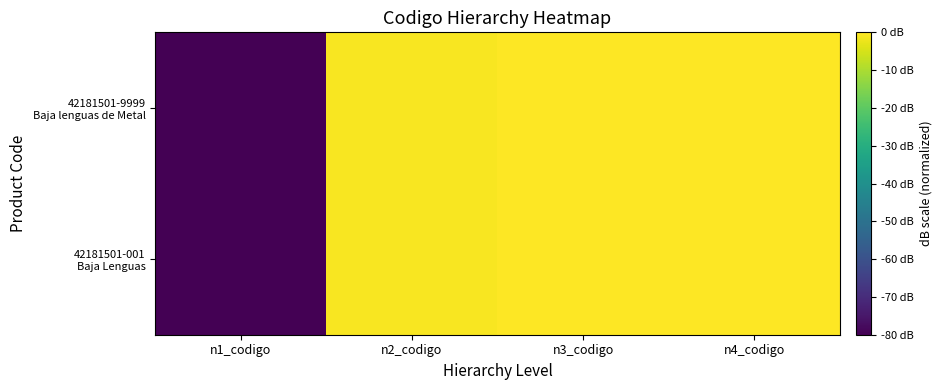

Which series has the largest range (max minus min)?

42181501-001 Baja Lenguas